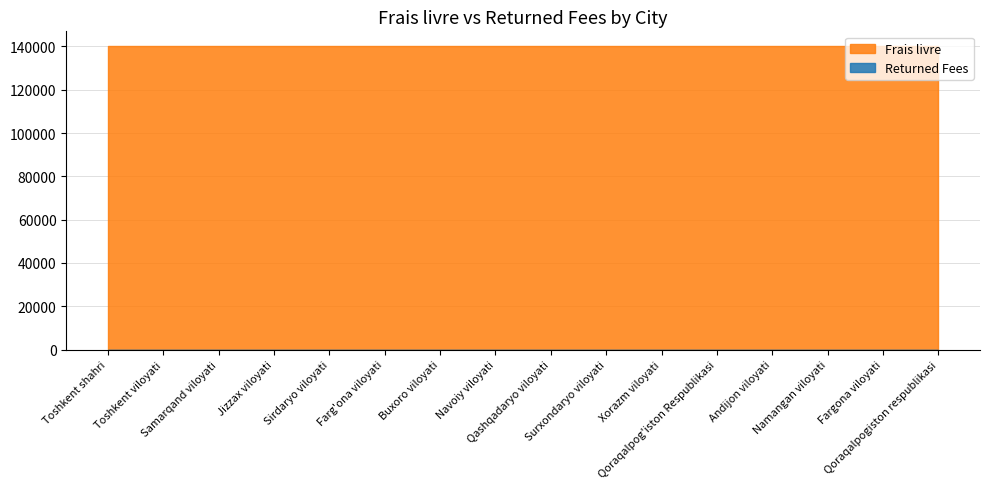

What are all the series names shown in the legend?

Frais livre, Returned Fees